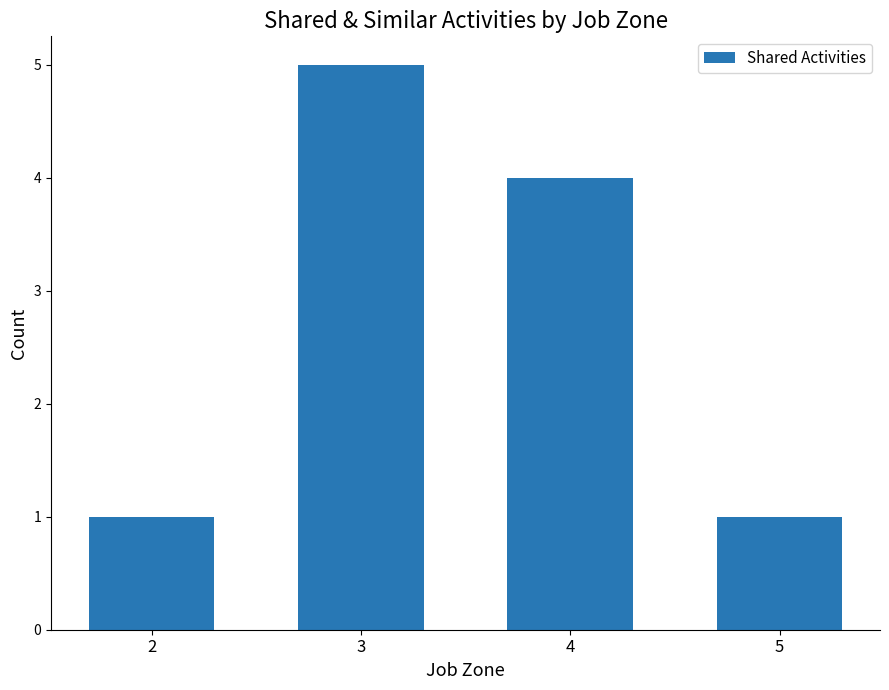

Read the value at 4.

4